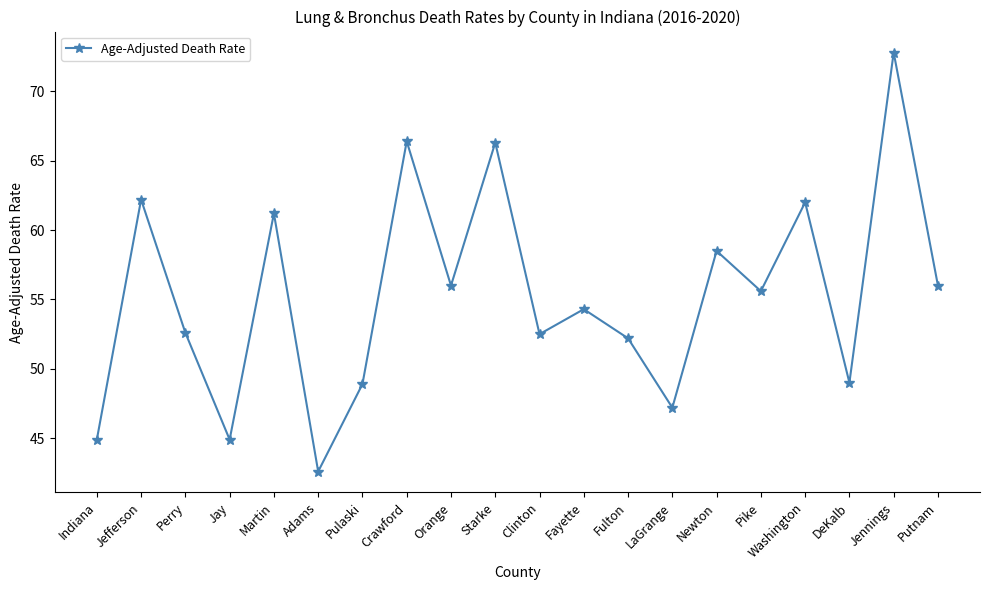

How many points are higher than both their immediate neighbors (excluding endpoints)?

8